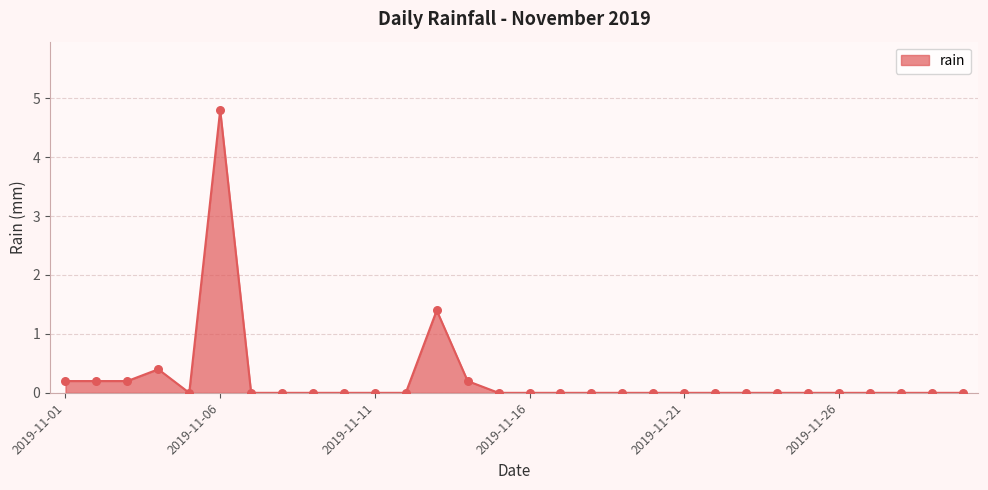

What is the greatest value displayed?

4.8